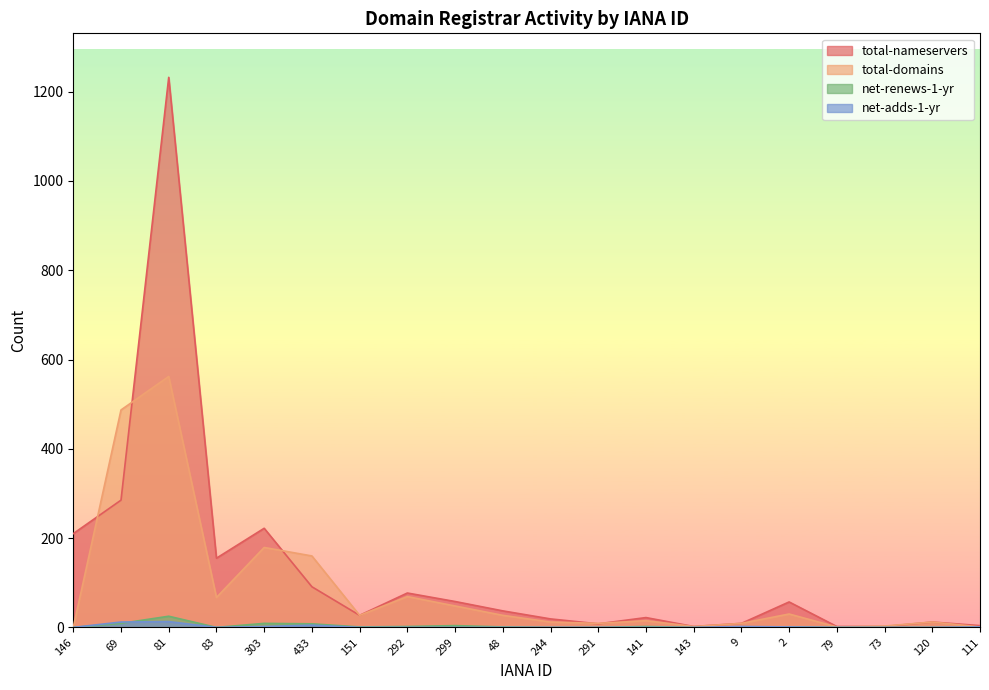

At how many categories does at least one series exceed 518?

1